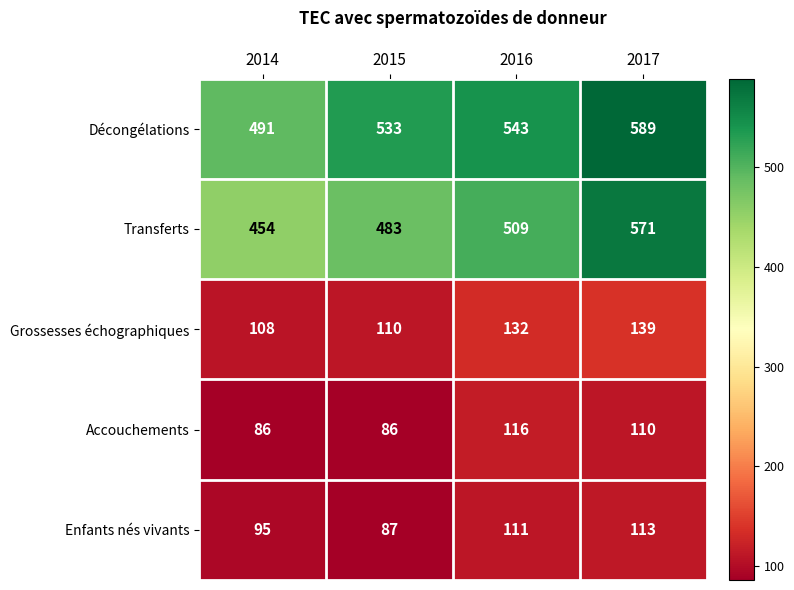

At which label is Décongélations closest to 540?

2016